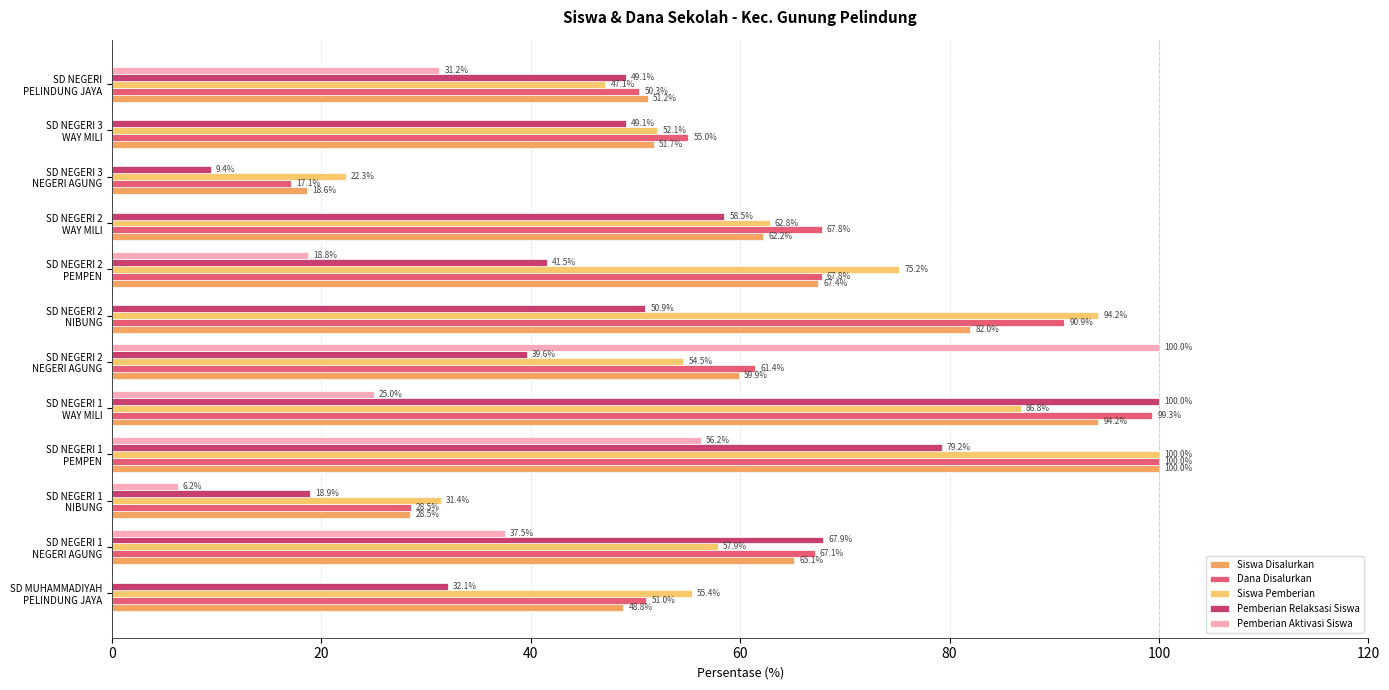

How many values in Pemberian Aktivasi Siswa are above zero?

7